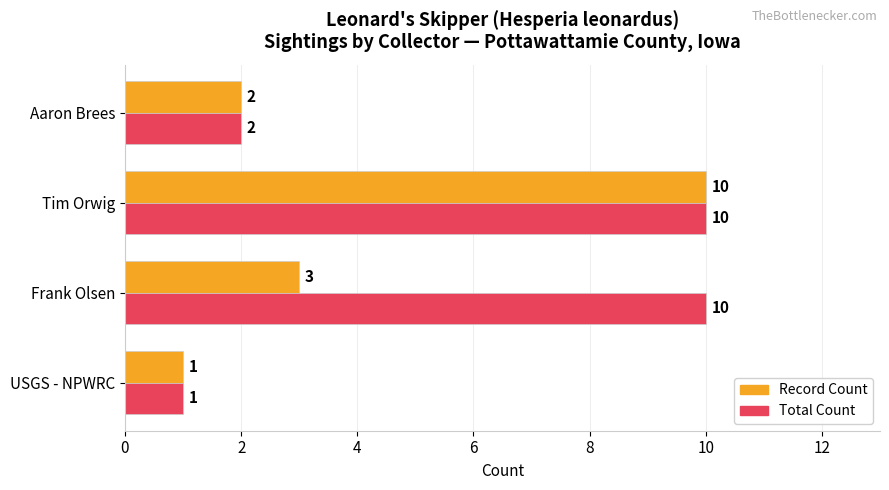

At which label does Record Count reach its peak?

Tim Orwig